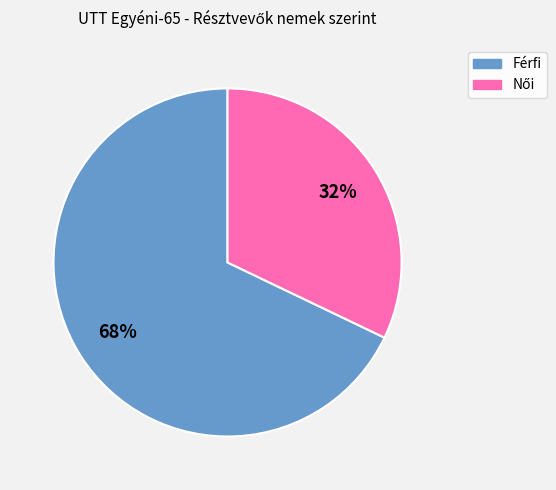

True or false: Férfi accounts for 61% of the total.

False